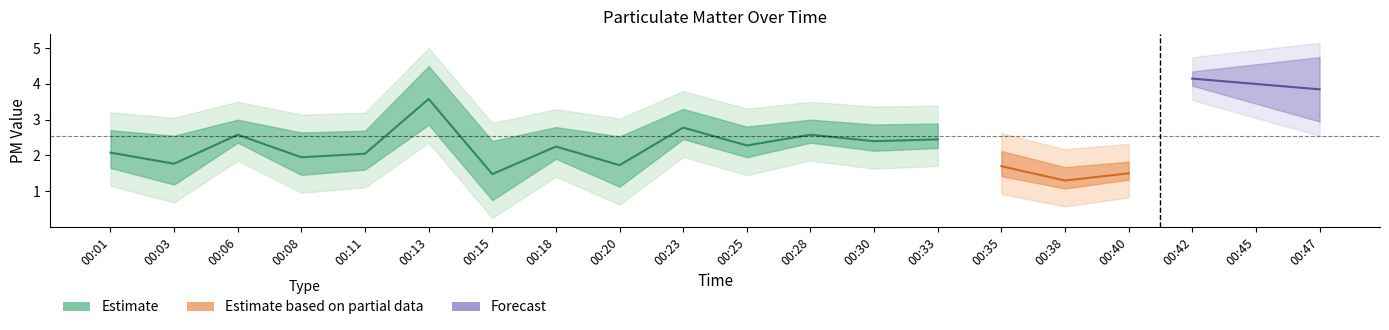

What is the approximate value of P1 at 00:11?

2.0